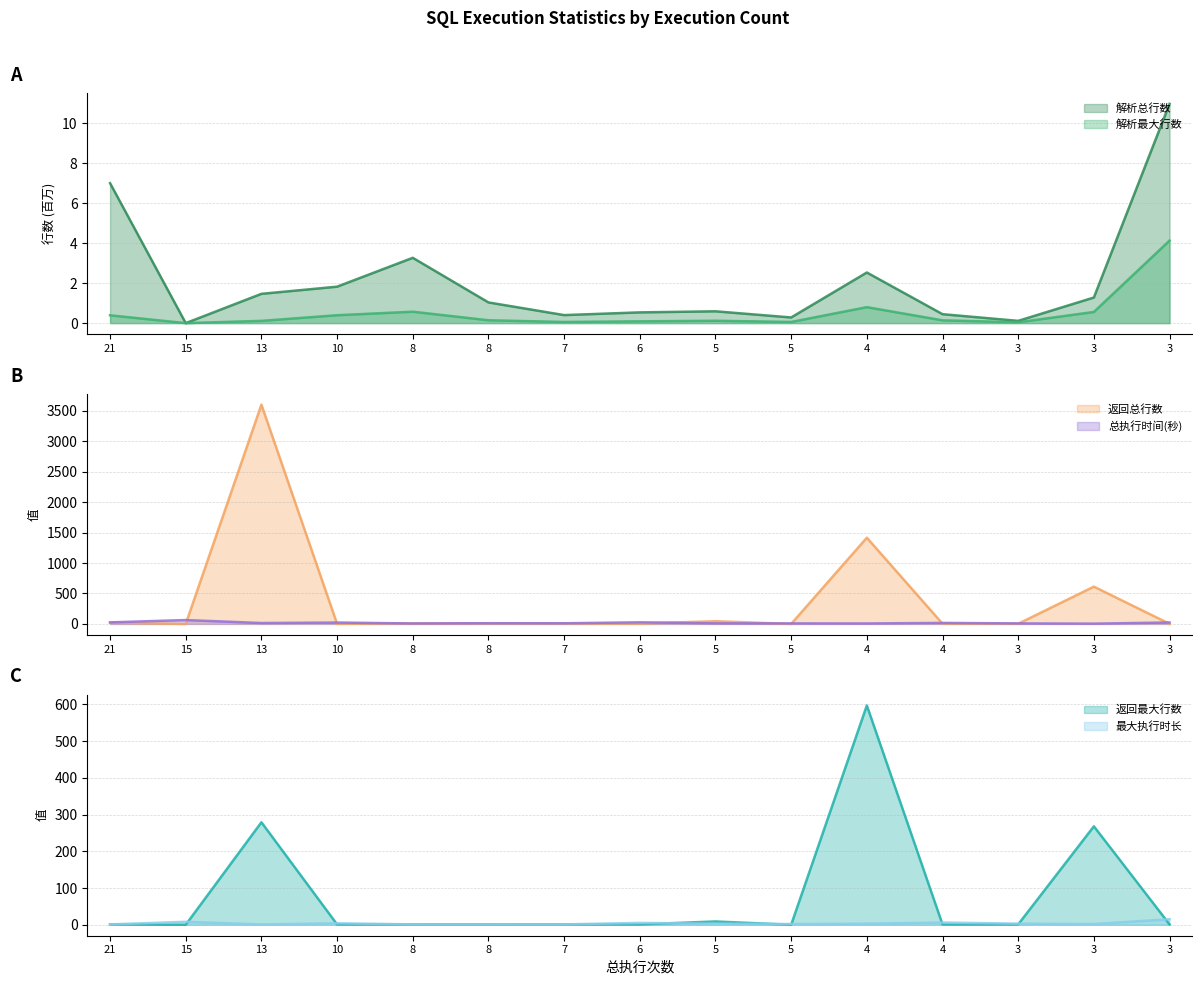

What is the minimum value for 总执行时间(秒)?

5.0